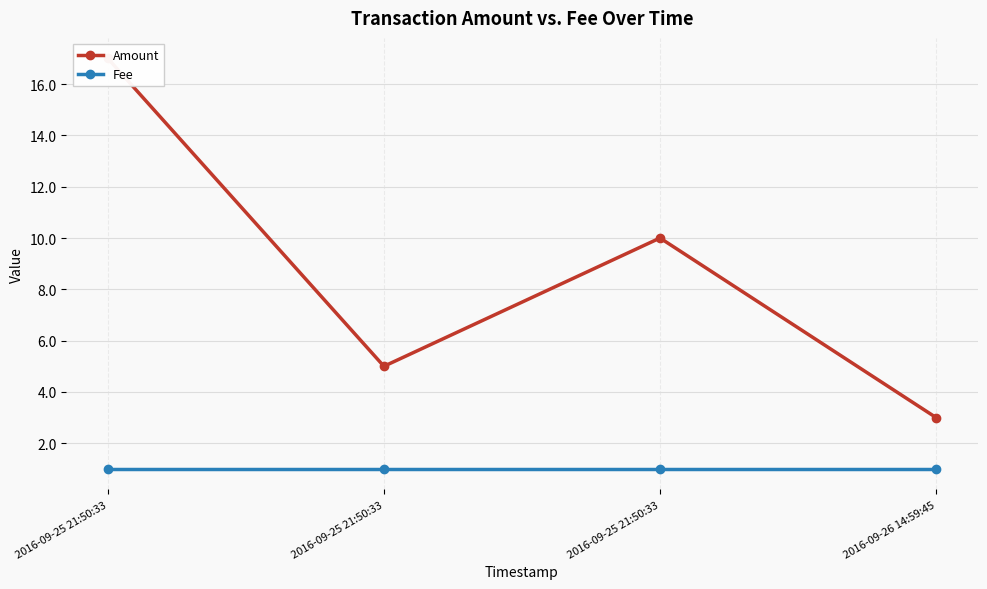

How many interior local peaks does the Amount series have?

1